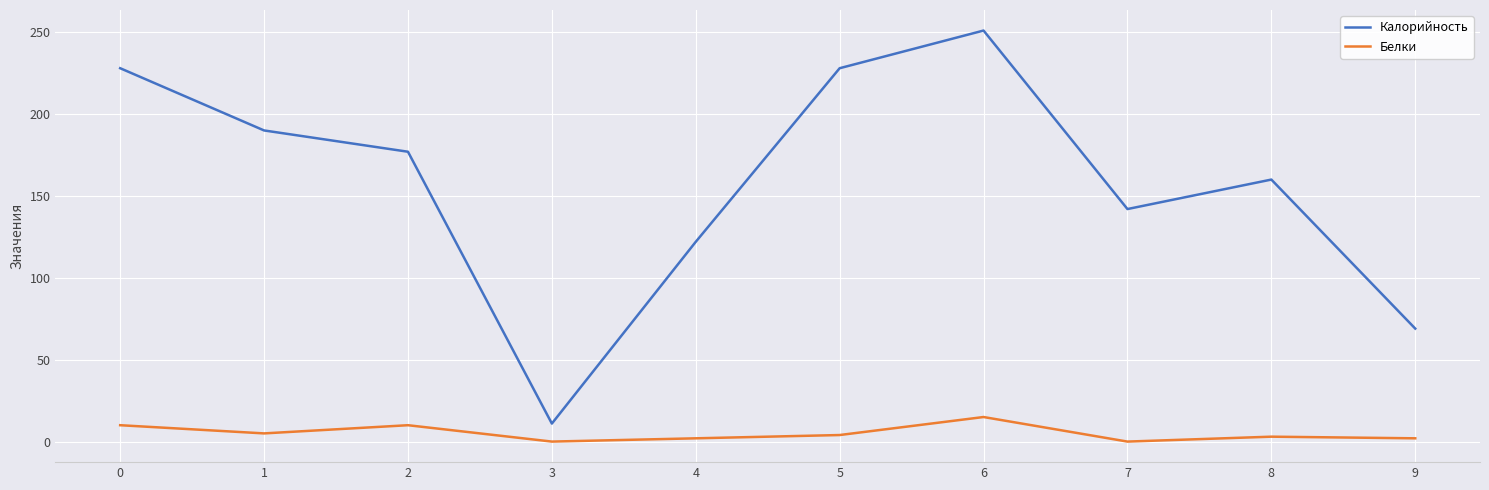

What value does the Калорийность series have at 5?

228